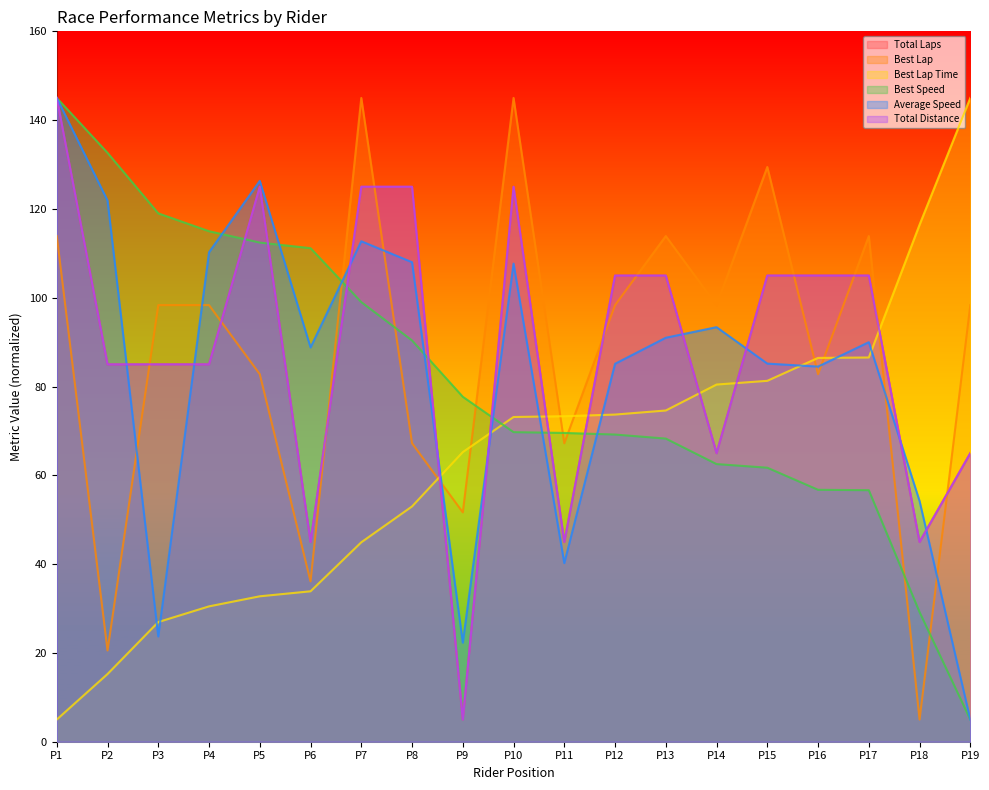

What are all the series names shown in the legend?

Total Laps, Best Lap, Best Lap Time, Best Speed, Average Speed, Total Distance